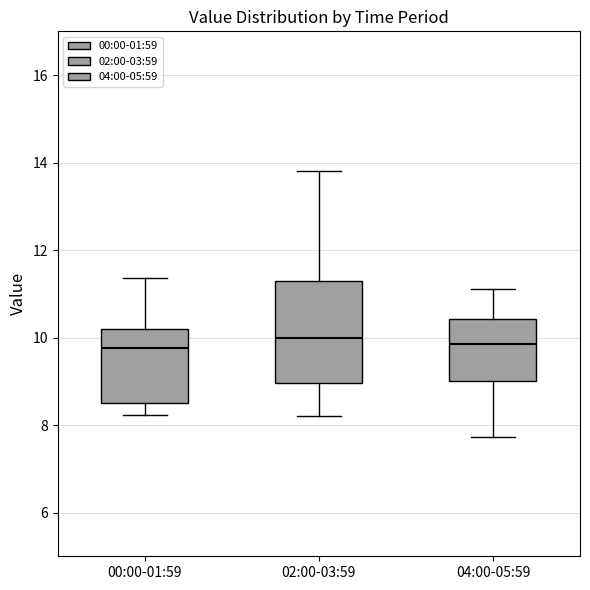

Reading left to right, transcribe this box plot: for each box, give where its median line is, the range the box spans, and where its two whiskers end, as read against the y-axis. The values are not printed on the chart, so give them approximately, as read against the axis.

00:00-01:59: median 9.8, box 8.6 to 10.2, whiskers 8.2 to 11.4
02:00-03:59: median 10.0, box 9.0 to 11.4, whiskers 8.2 to 13.8
04:00-05:59: median 9.8, box 9.0 to 10.4, whiskers 7.8 to 11.2